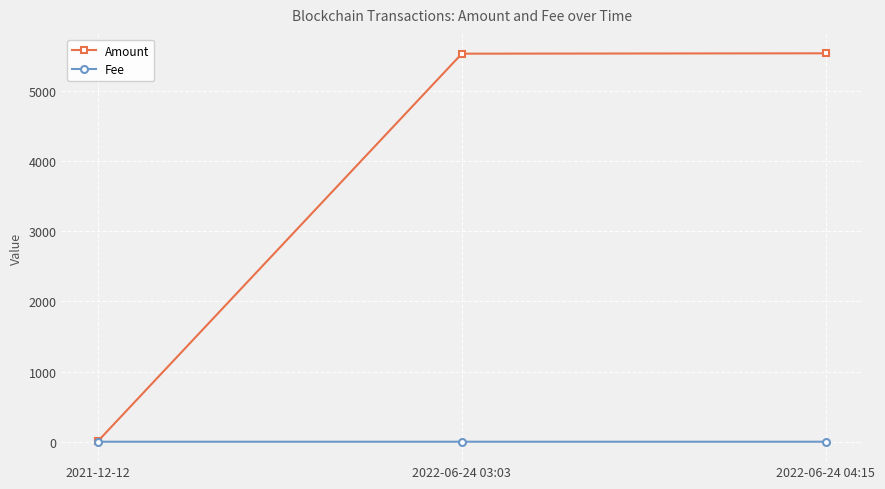

Which series has the largest total across all categories?

Amount